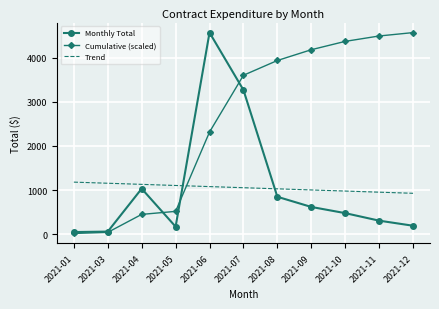

At 2021-10, list the series in order from smallest to largest.

Monthly Total, Trend, Cumulative (scaled)